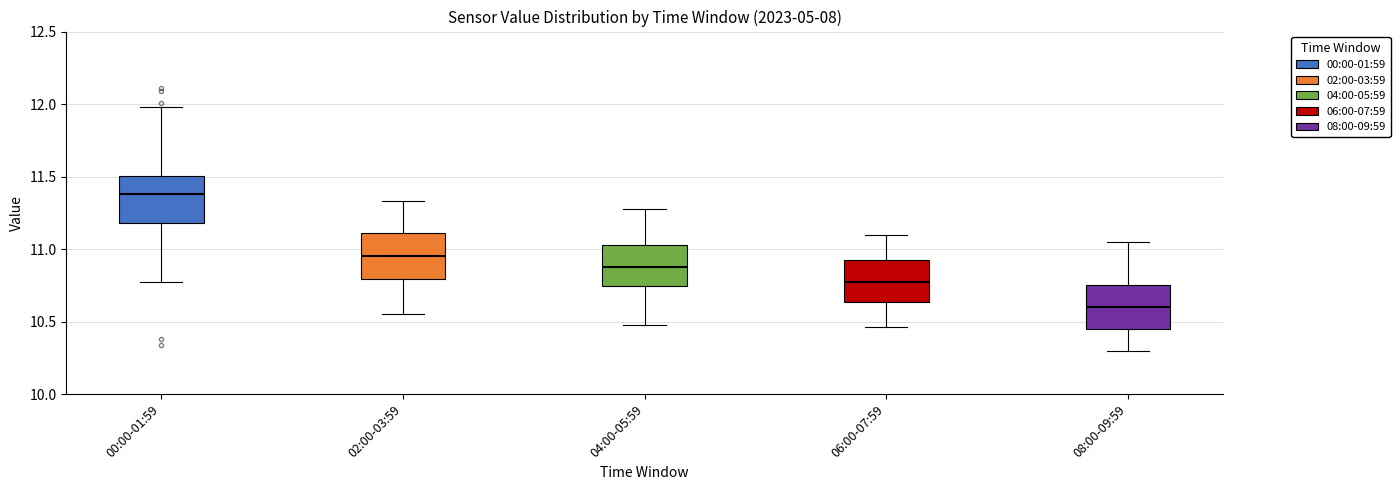

Where does the upper whisker of the box for 04:00-05:59 end on the y-axis? The values are not printed on the chart, so give them approximately, as read against the axis.

11.30